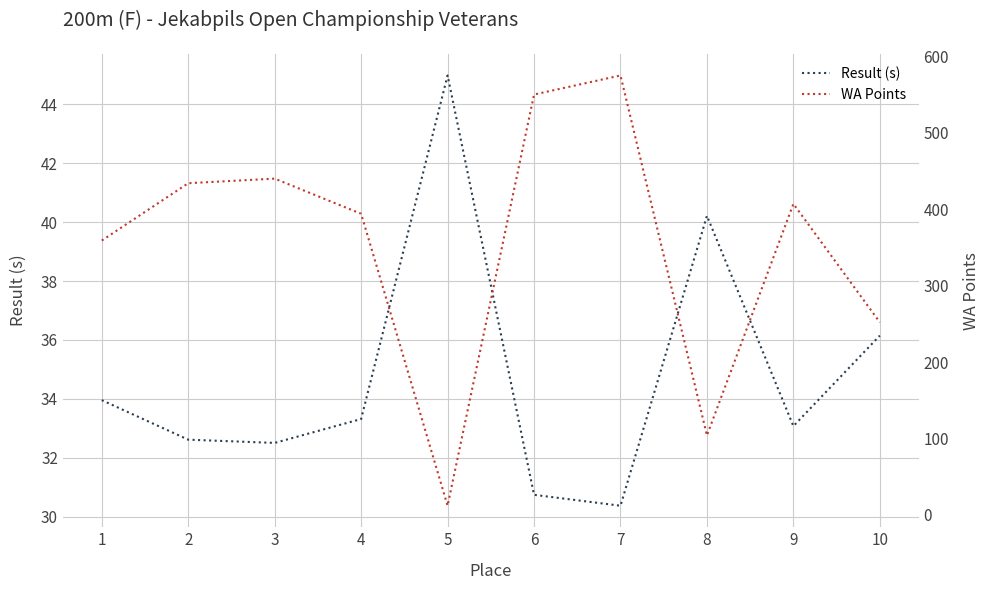

Read the Result (s) value at 1.

34.0